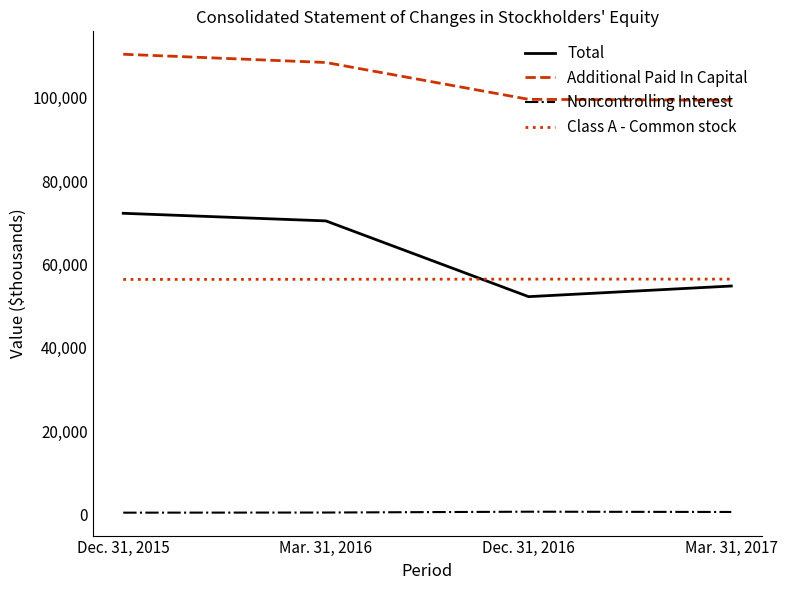

True or false: Noncontrolling Interest has more than 1 points higher than both neighbors.

False